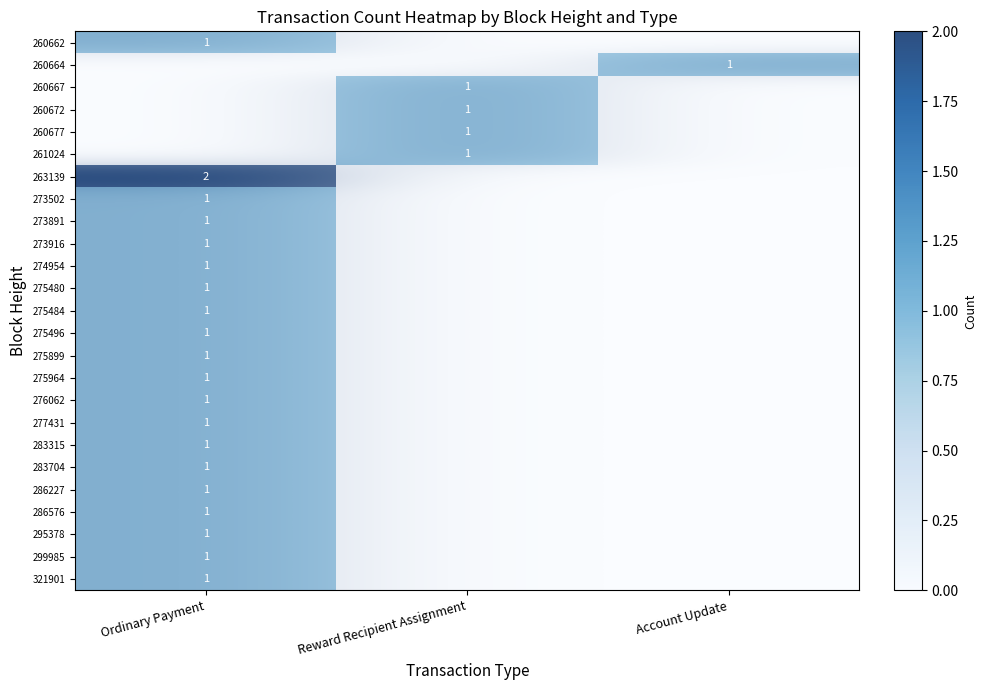

How many positive values does the 260664 series have?

1